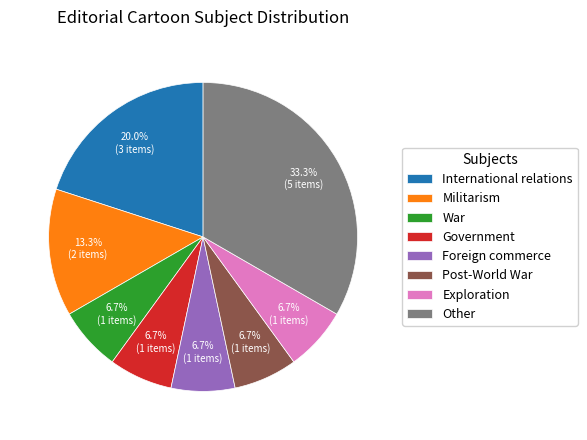

Count the number of slices in the pie.

8